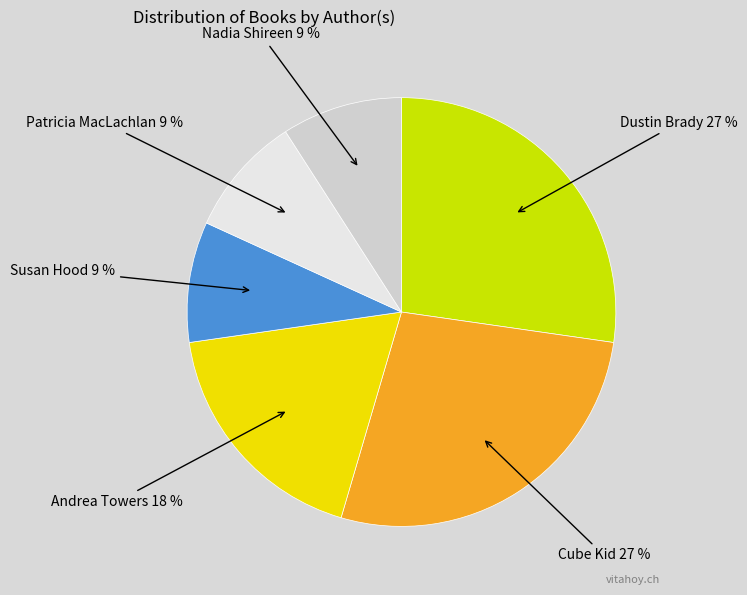

True or false: Dustin Brady accounts for 27% of the total.

True